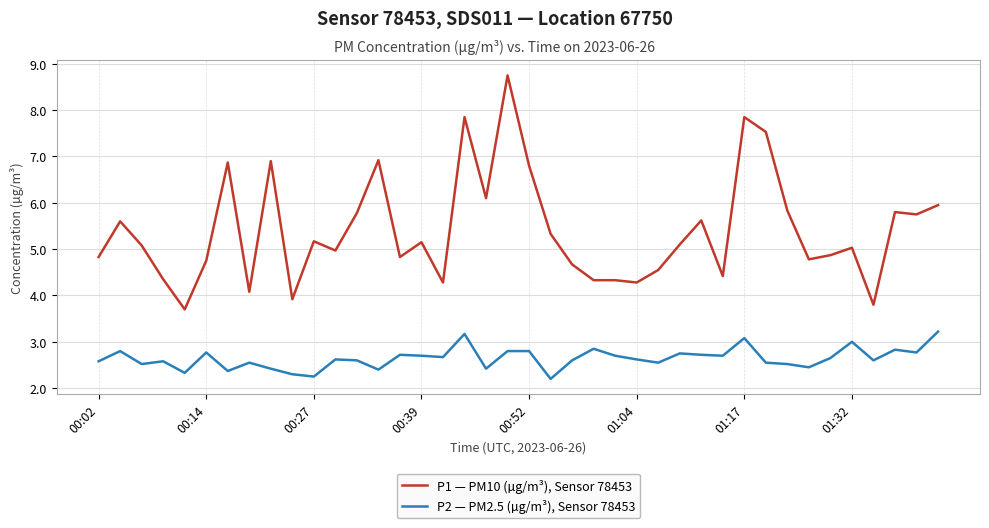

True or false: P1 — PM10 (µg/m³), Sensor 78453 and P2 — PM2.5 (µg/m³), Sensor 78453 intersect in this chart.

False